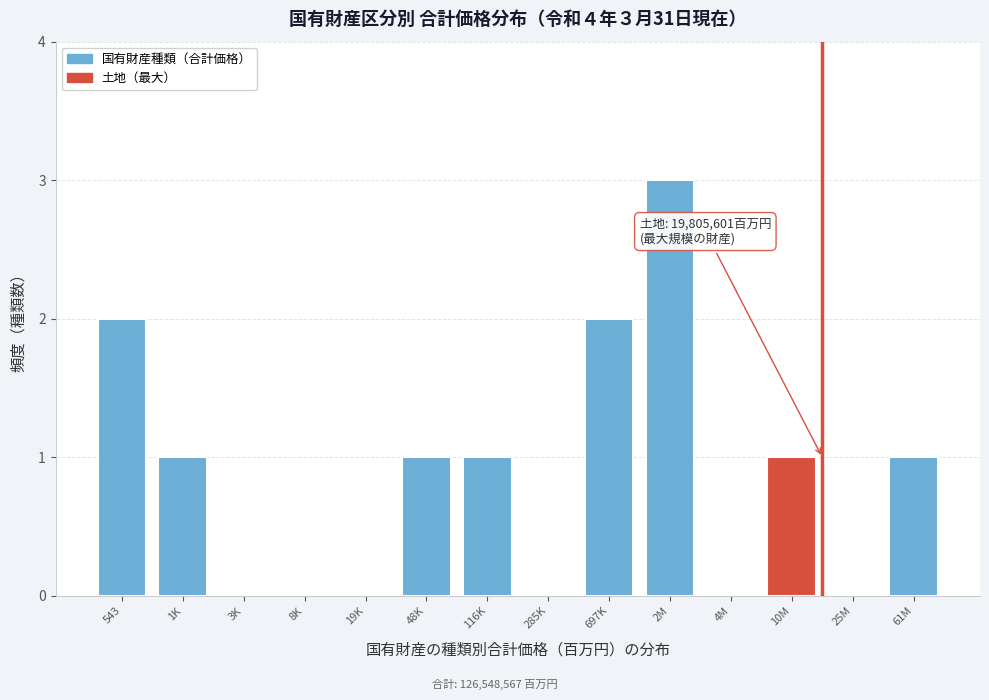

Reading left to right, transcribe all the data shown in this chart.

543=2	1K=1	3K=0	8K=0	19K=0	48K=1	116K=1	285K=0	697K=2	2M=3	4M=0	10M=1	25M=0	61M=1